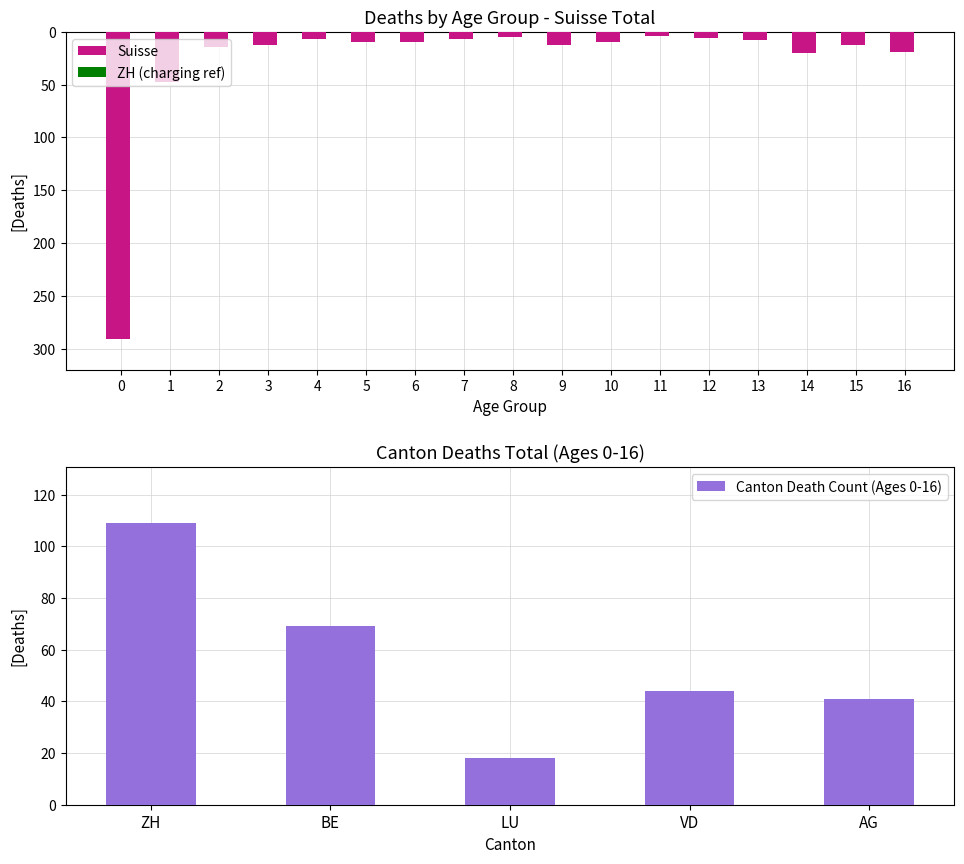

What is the difference between the Canton Death Count (Ages 0-16) values at LU and VD?

26